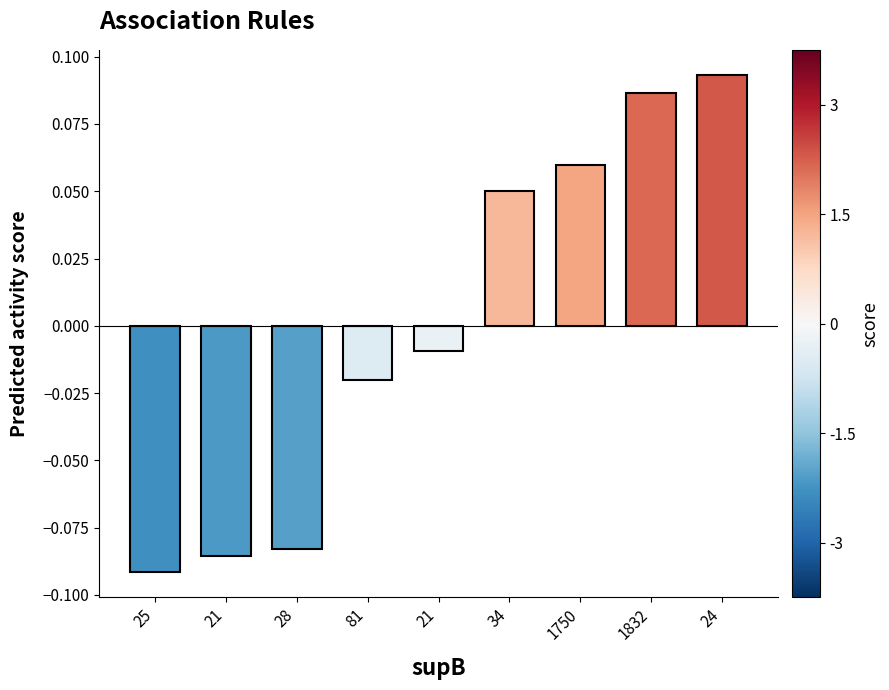

List the labels in order of value, largest first.

24, 1832, 1750, 34, 21, 81, 28, 21, 25